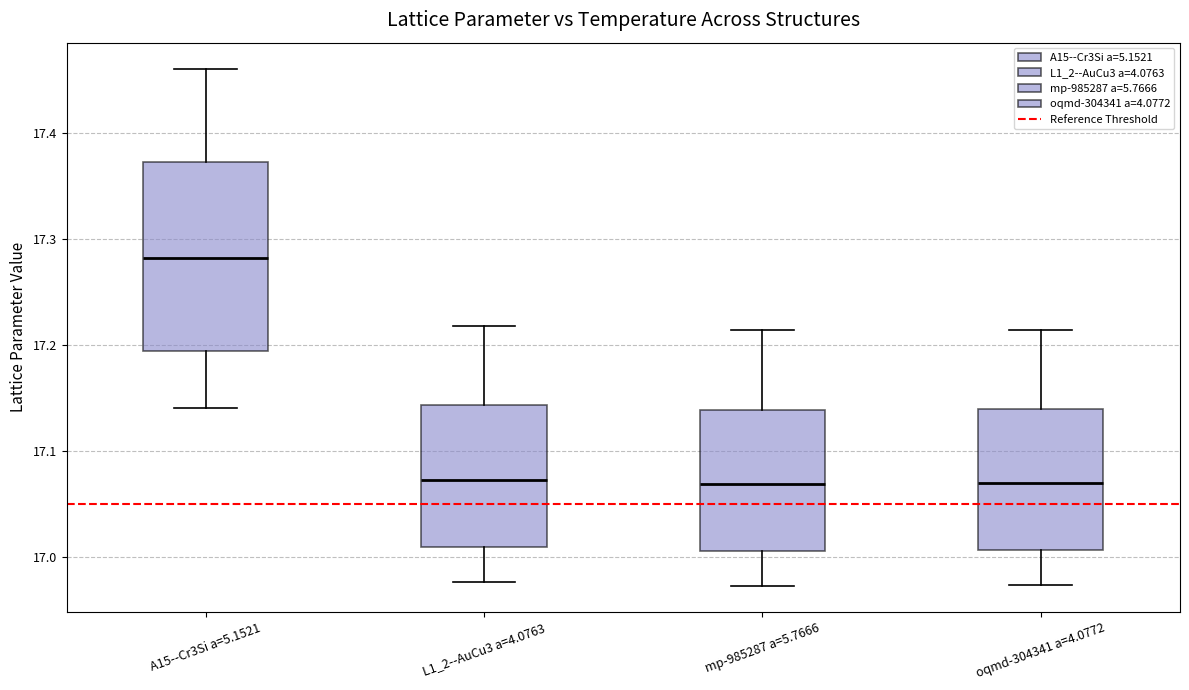

Which box has the highest median line?

A15--Cr3Si a=5.1521